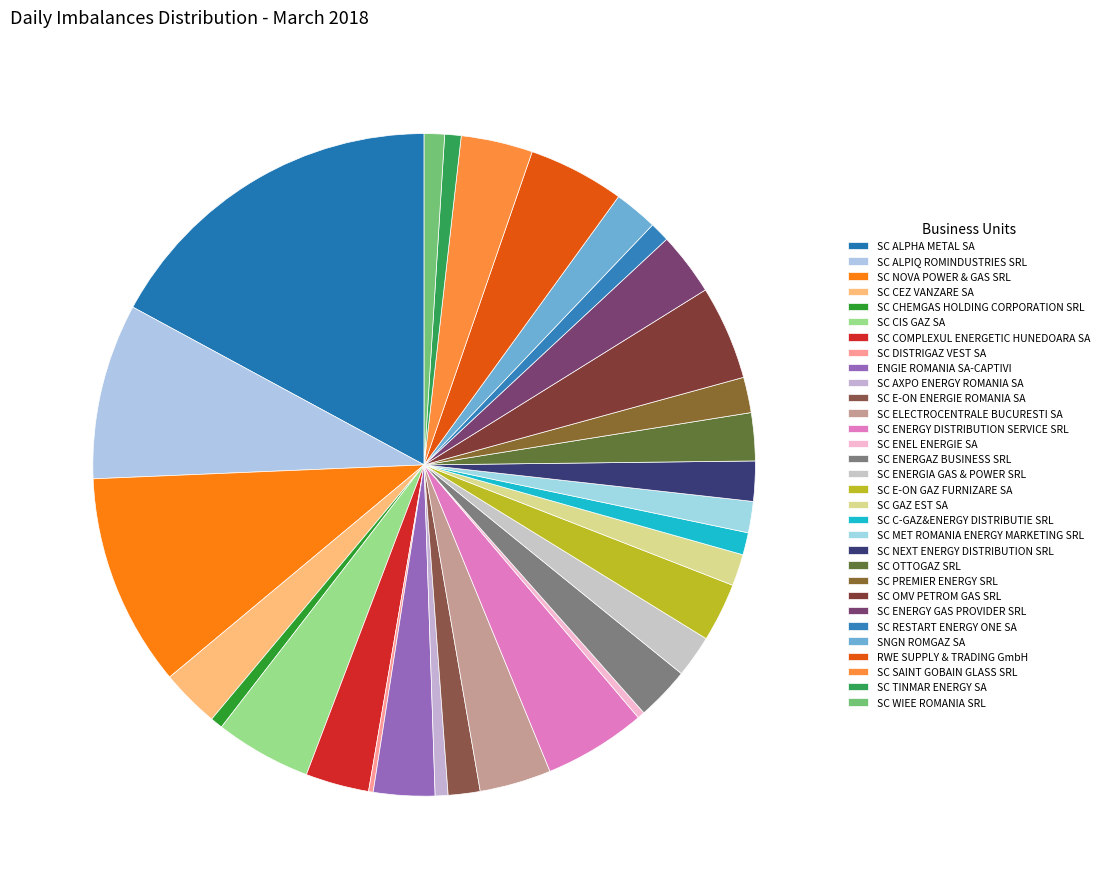

What percentage is the ENGIE ROMANIA SA-CAPTIVI slice, to the nearest percent?

3%